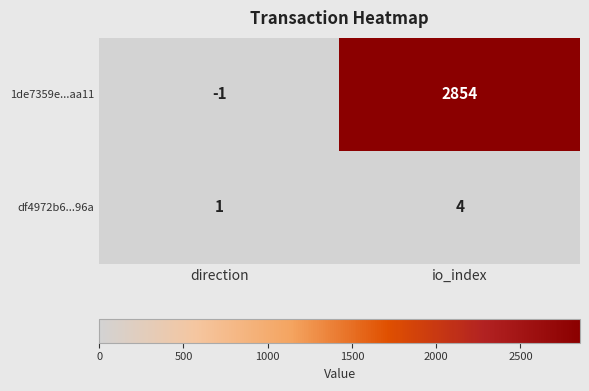

What is the total value across all series at io_index?

2858